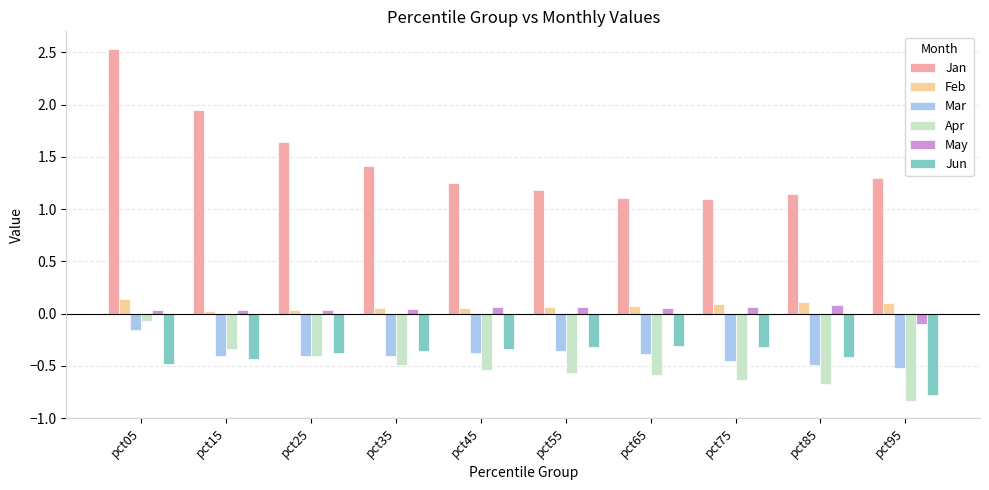

What is the value of the Apr bar at the 9th from the left?

-0.7